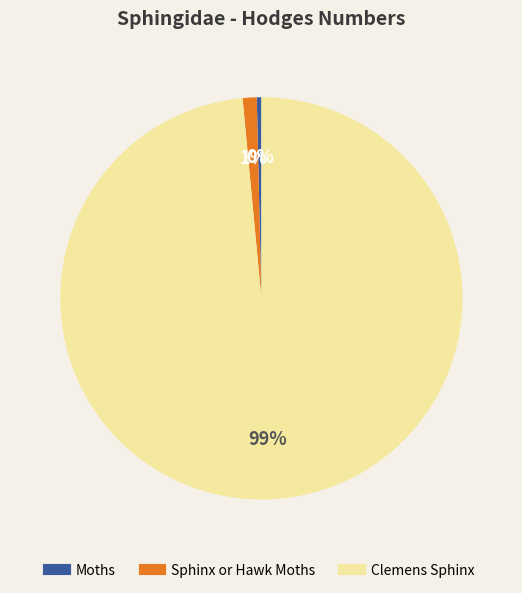

How many slices are in this pie chart?

3